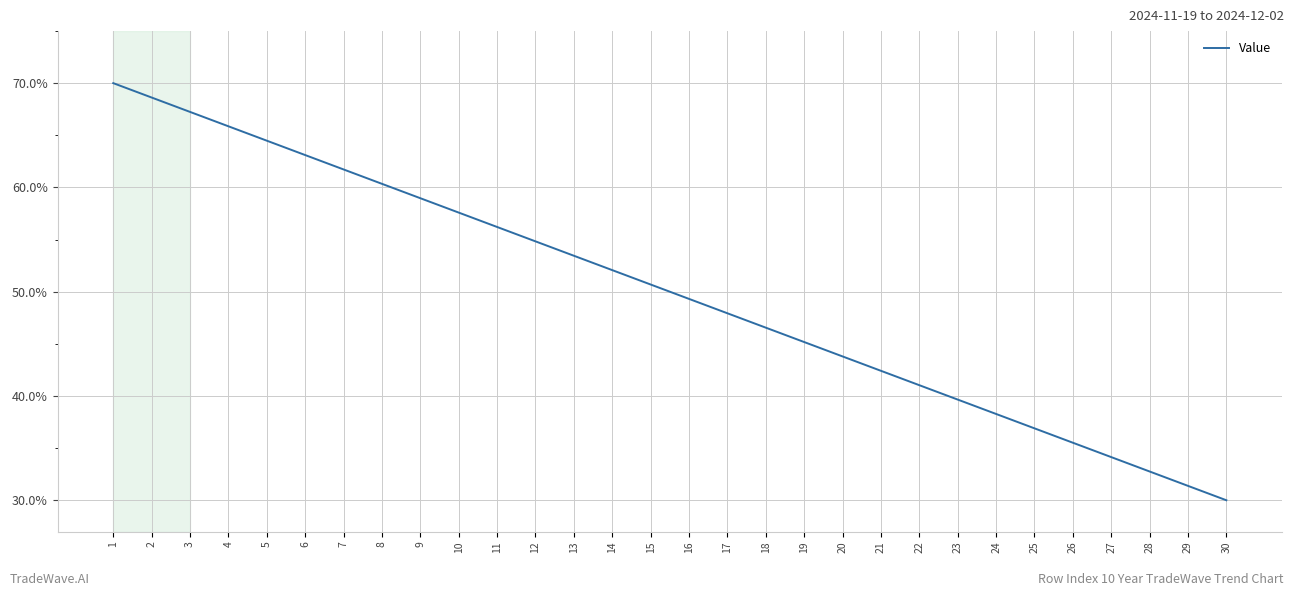

Does the chart have visible grid lines?

Yes